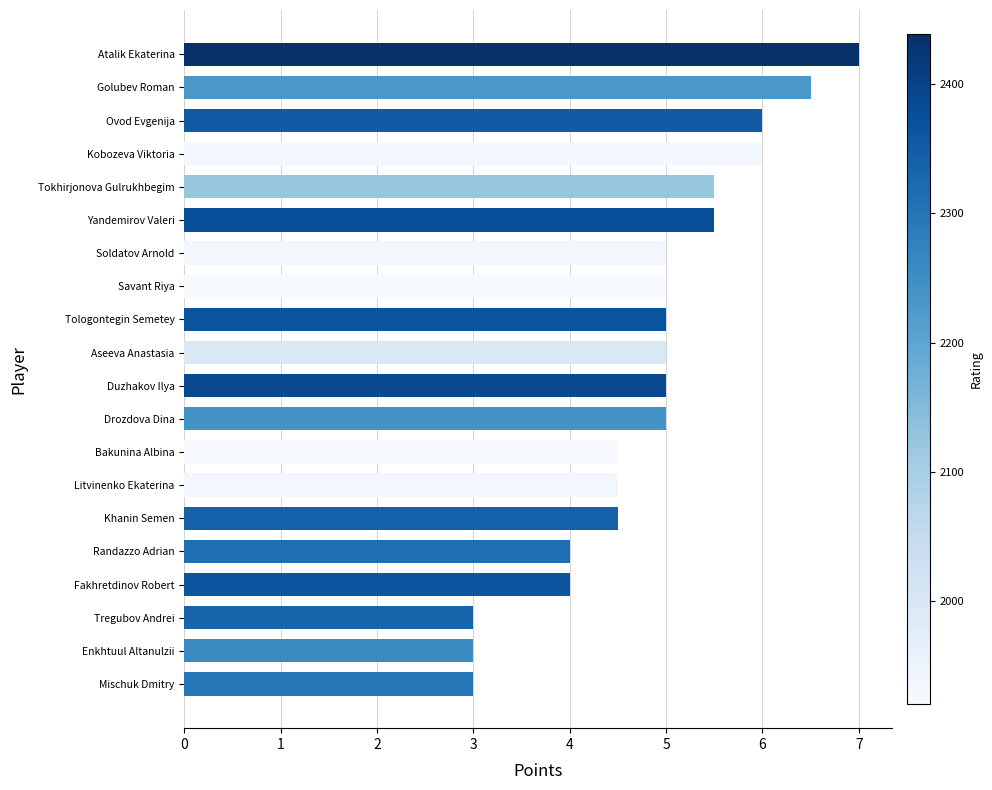

Is it true that the value at Duzhakov Ilya is 5.0?

True